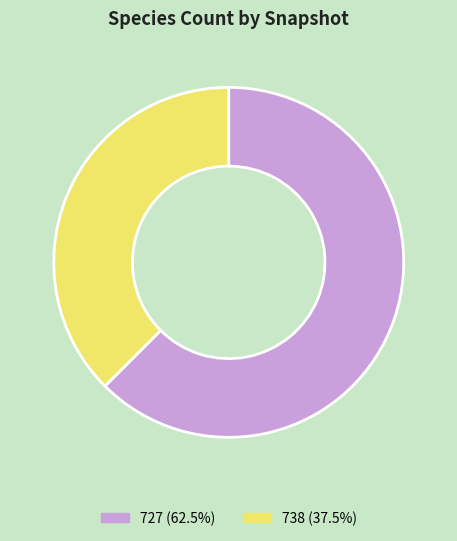

What is the ratio of the value at 727 (62.5%) to the value at 738 (37.5%)?

1.7